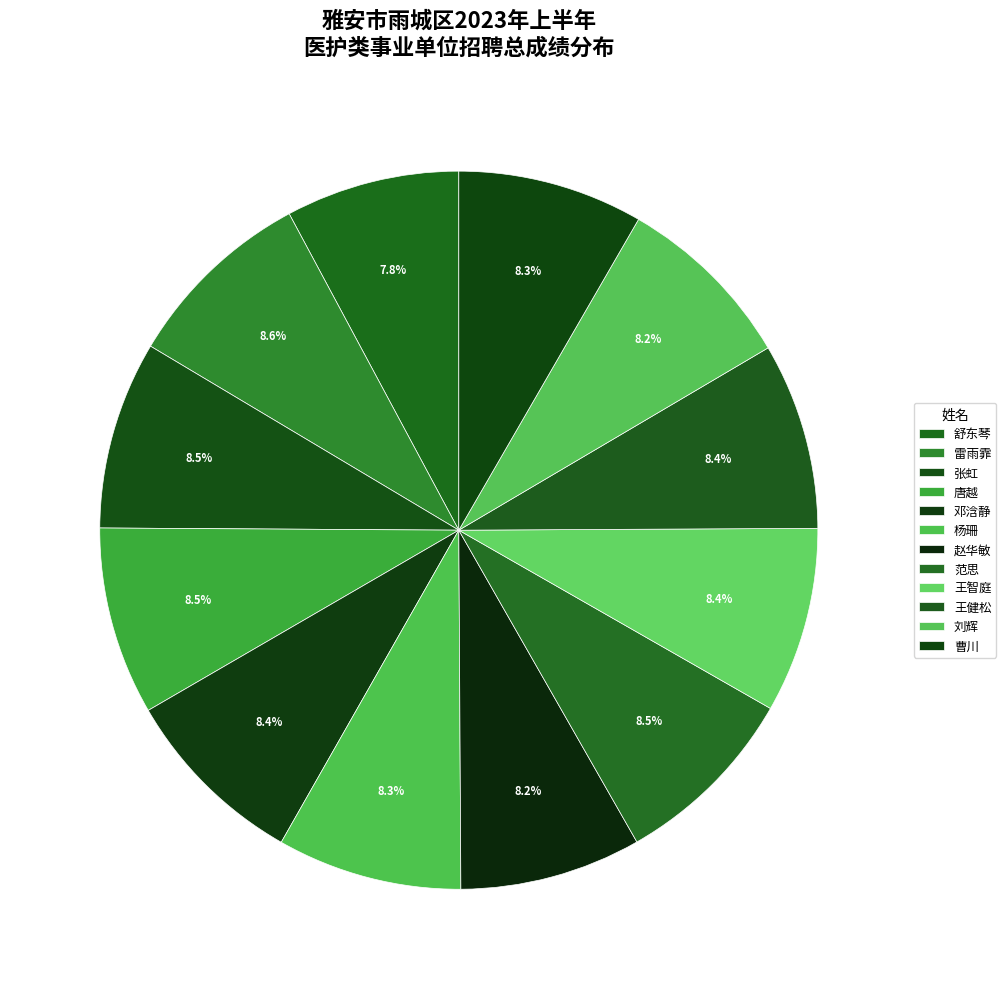

To the nearest percent, what percentage of the pie is 杨珊?

8%